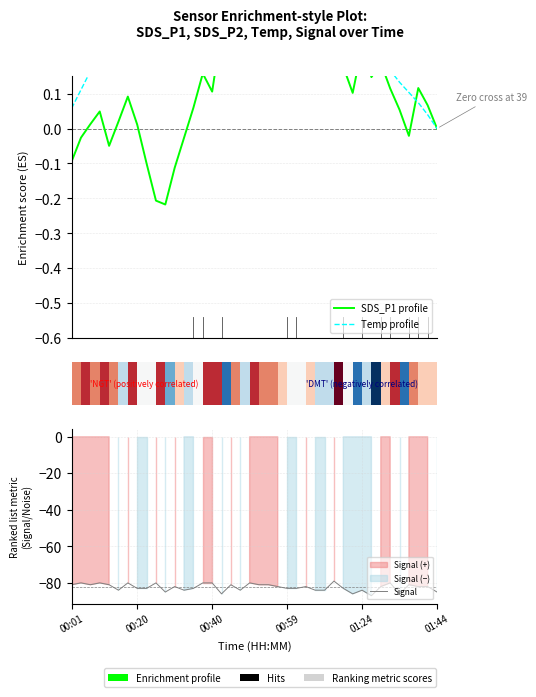

What is the label of the 31st point from the left?

30